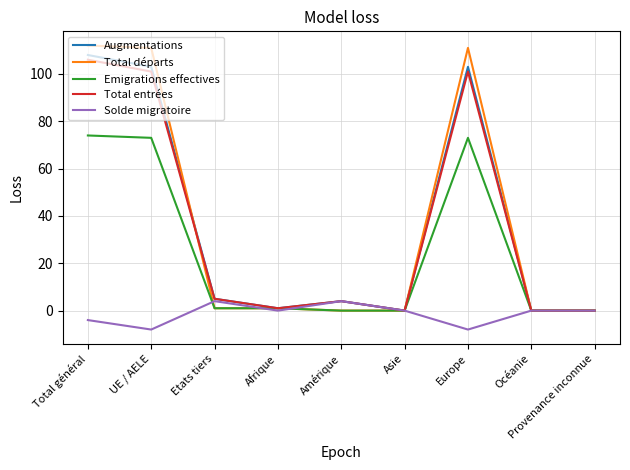

At which label does Total départs first exceed 1?

Total général